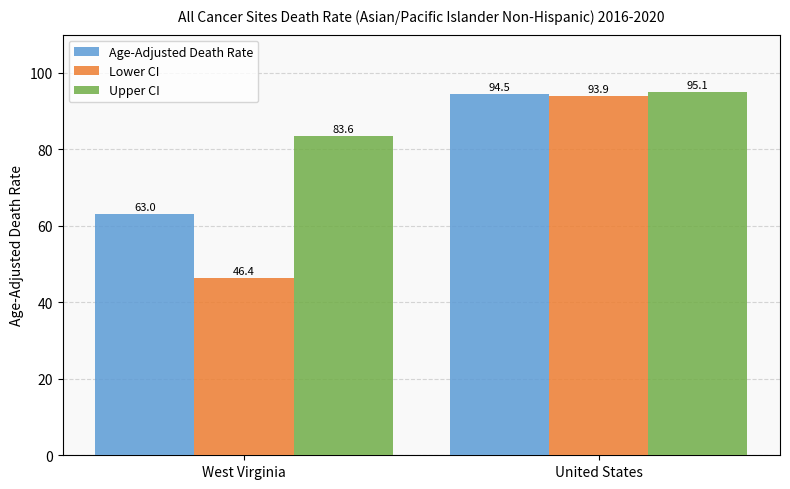

What is the label of the 1st bar from the right?

United States